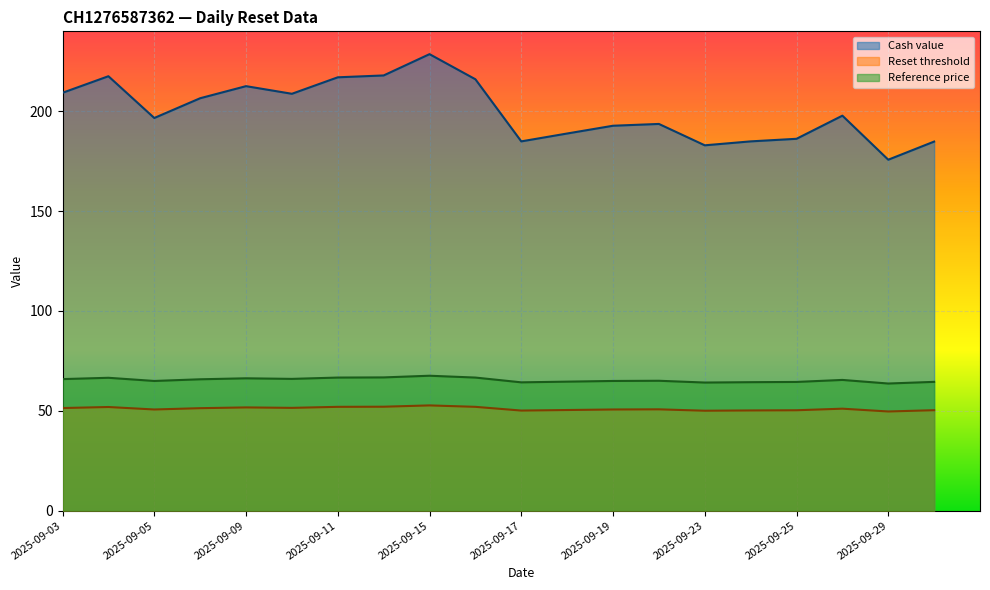

True or false: Reference price and Reset threshold cross at least once.

False